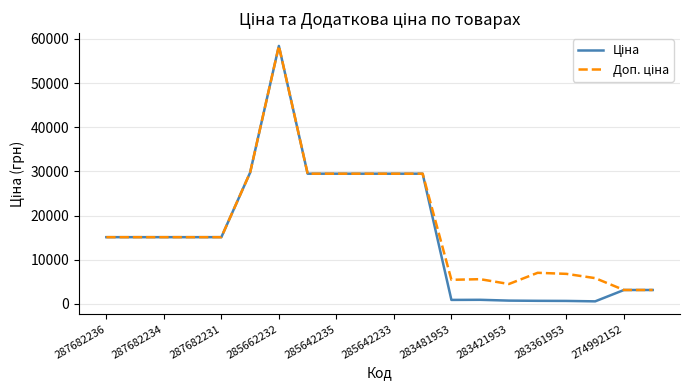

Which series has the largest range (max minus min)?

Ціна